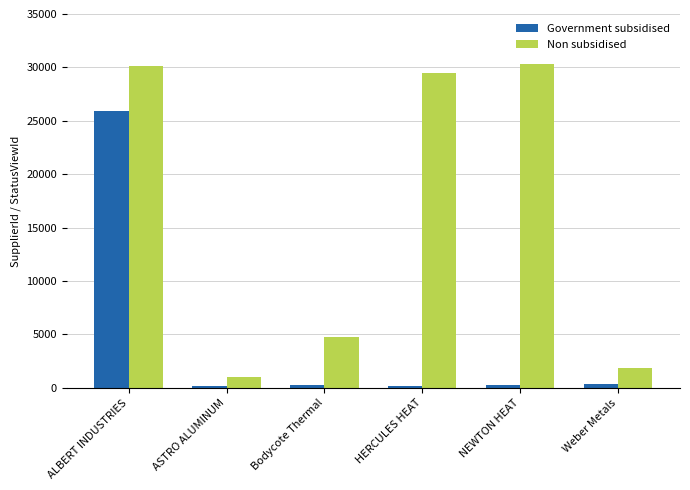

List the series in order of their peak value, highest first.

Non subsidised, Government subsidised